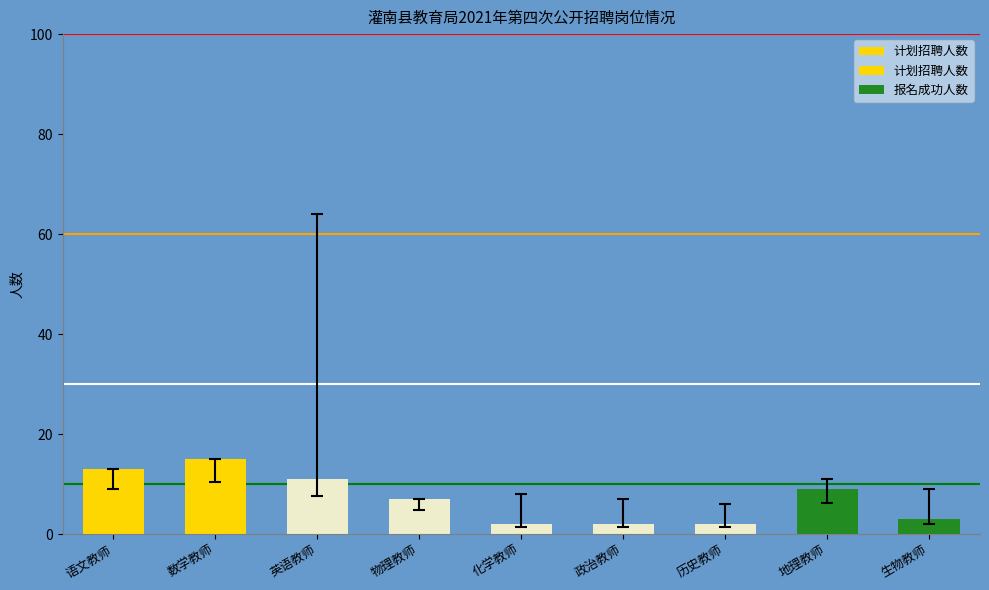

What is the difference between the highest and lowest values at 历史教师?

4